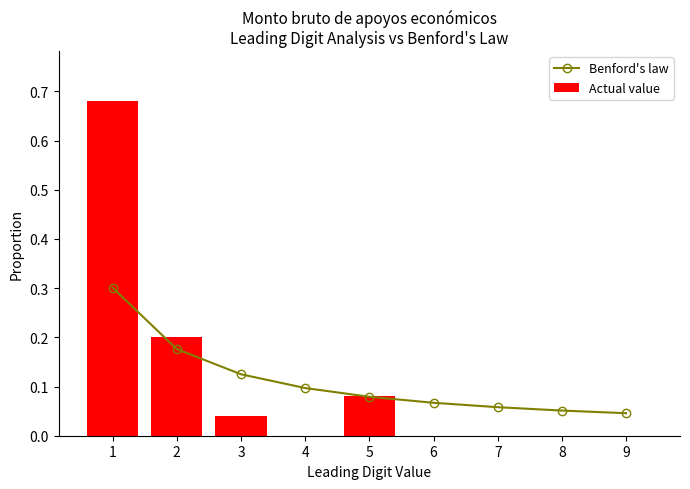

The value of Benford's law at 9 is 0.1. True or false?

False